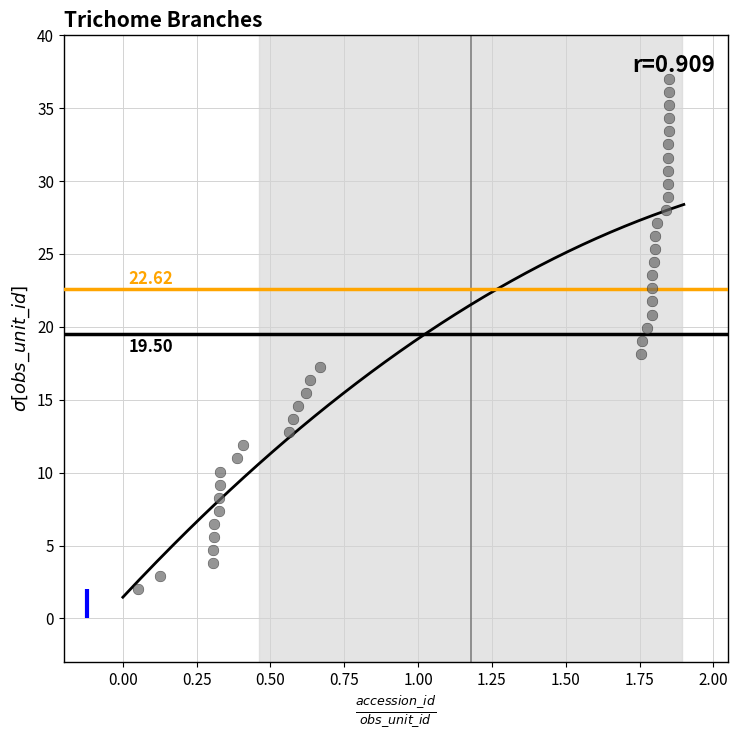

What is the range of X values (max minus min)?

1.8